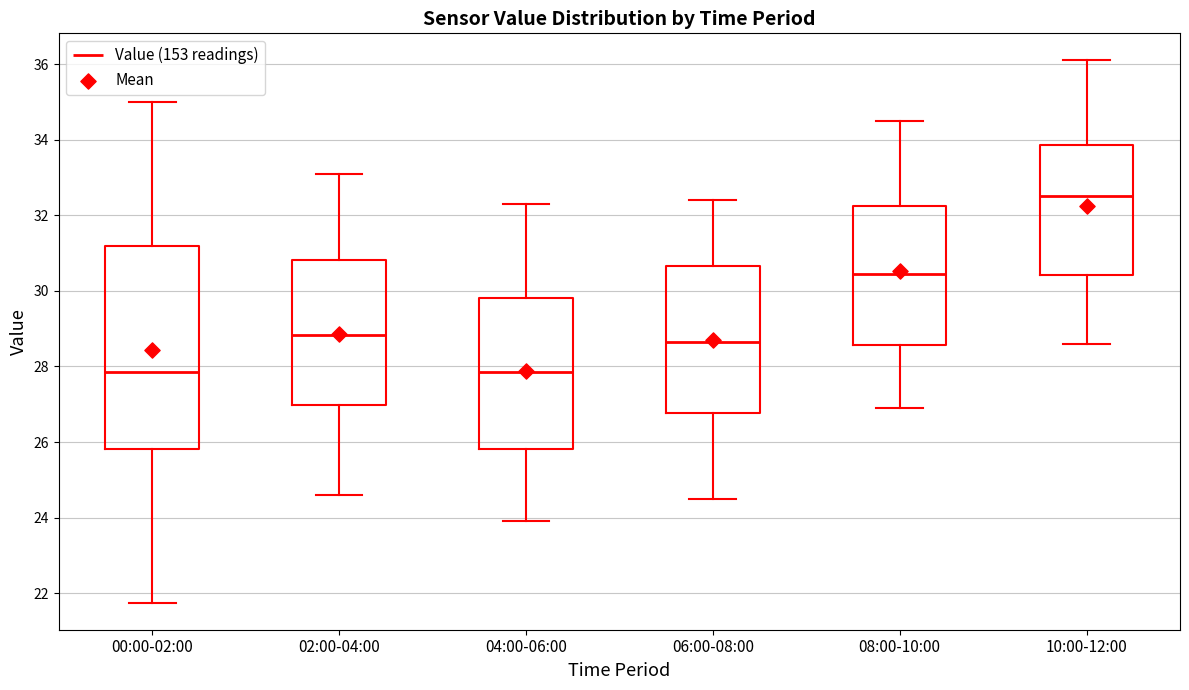

Reading left to right, transcribe this box plot: for each box, give where its median line is, the range the box spans, and where its two whiskers end, as read against the y-axis. The values are not printed on the chart, so give them approximately, as read against the axis.

00:00-02:00: median 27.8, box 25.8 to 31.2, whiskers 21.8 to 35.0
02:00-04:00: median 28.8, box 27.0 to 30.8, whiskers 24.6 to 33.2
04:00-06:00: median 27.8, box 25.8 to 29.8, whiskers 24.0 to 32.4
06:00-08:00: median 28.6, box 26.8 to 30.6, whiskers 24.6 to 32.4
08:00-10:00: median 30.4, box 28.6 to 32.2, whiskers 27.0 to 34.6
10:00-12:00: median 32.6, box 30.4 to 33.8, whiskers 28.6 to 36.2